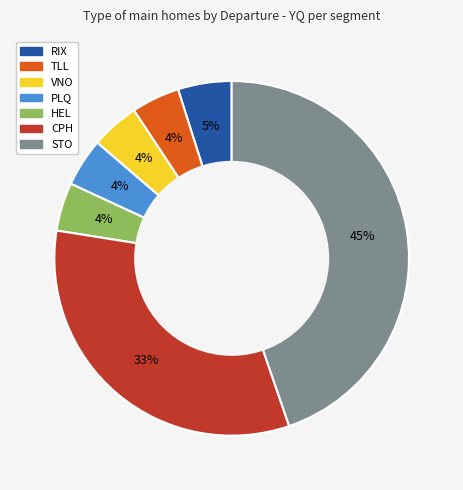

Which category has the biggest portion of the pie?

STO